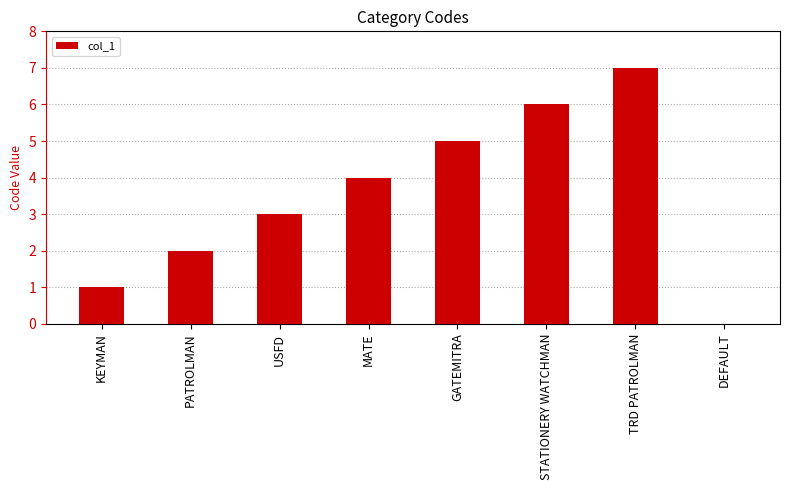

Which category has the highest value across all series?

TRD PATROLMAN